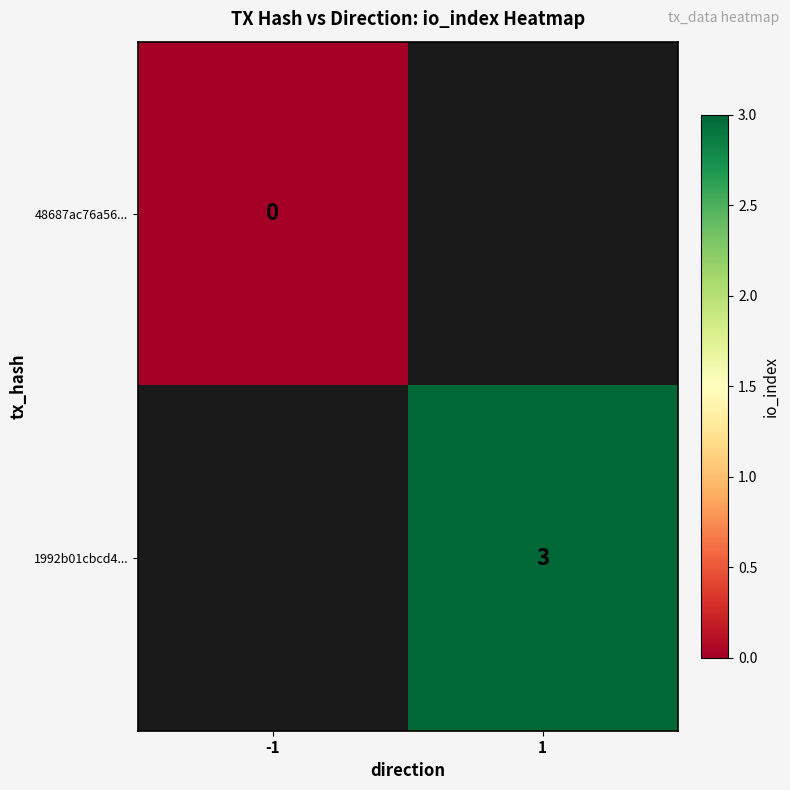

Is it true that 1992b01cbcd4... equals 3 at 1?

True